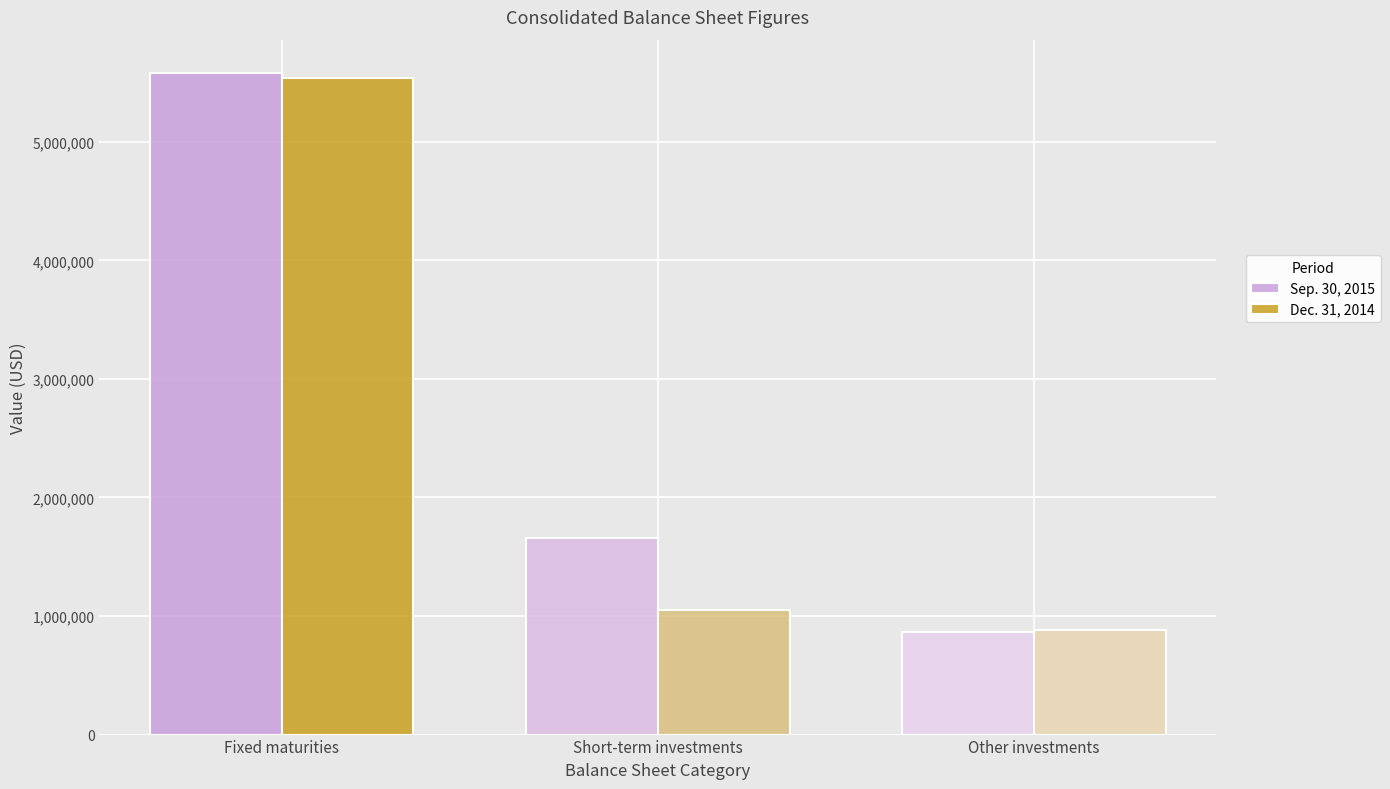

Read the Dec. 31, 2014 value at Fixed maturities, to the nearest 100.

5534500